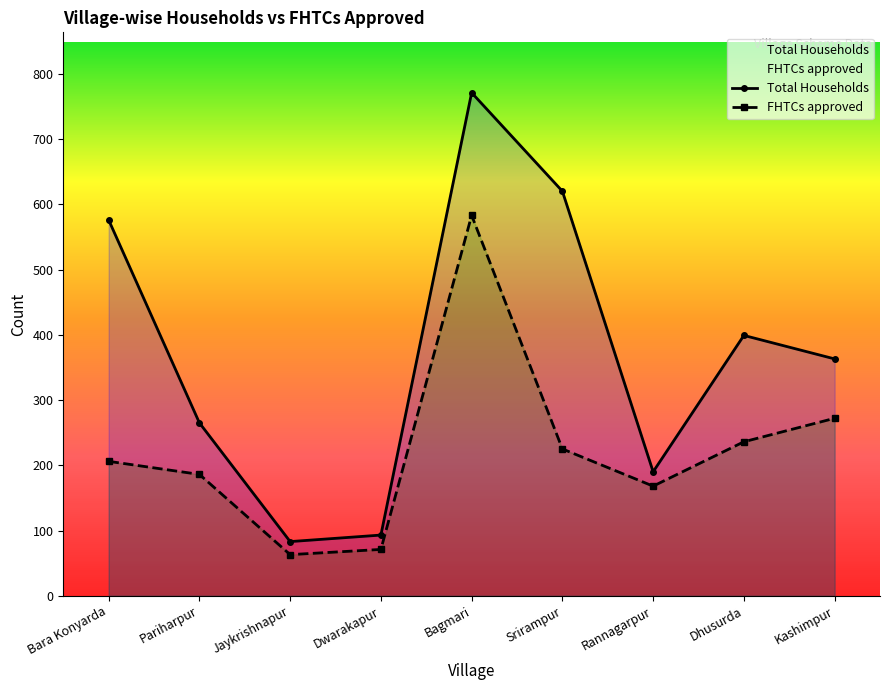

At which label does FHTCs approved first exceed 206?

Bagmari